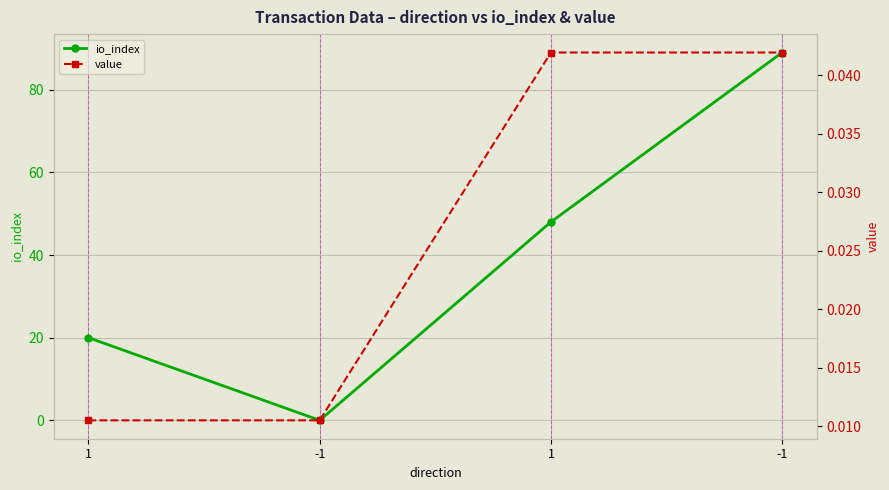

Is the value of io_index at -1 greater than the value of value at -1?

No